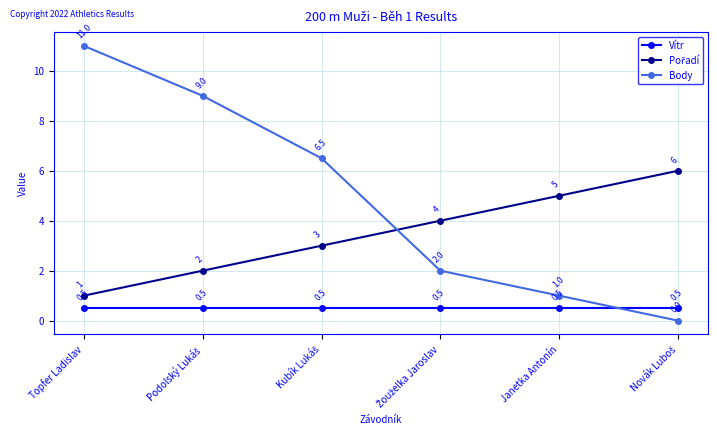

What is the value of the Vítr point at the 5th from the left?

0.5